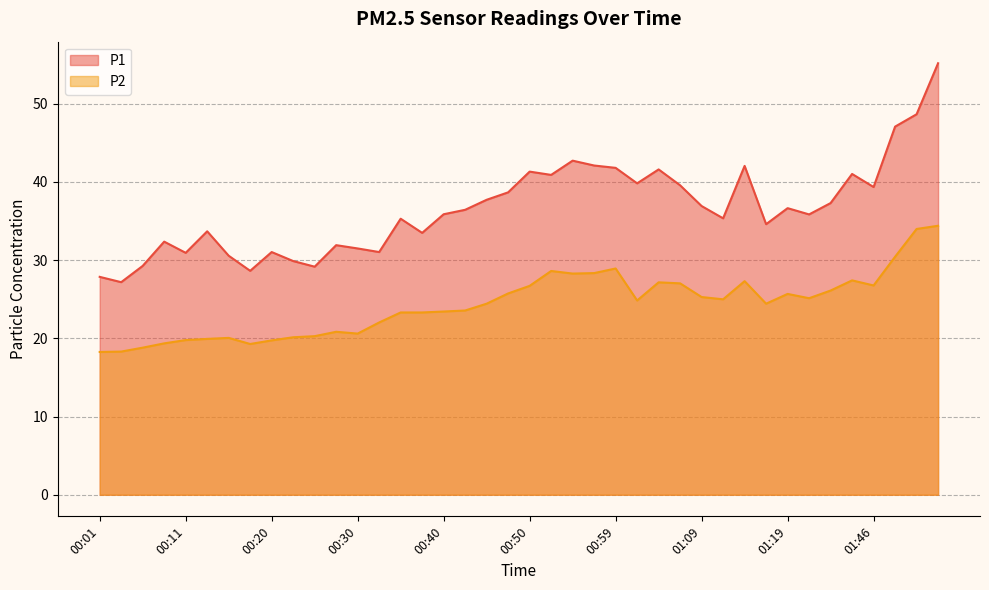

What is the total value across all series at 01:38?

68.4